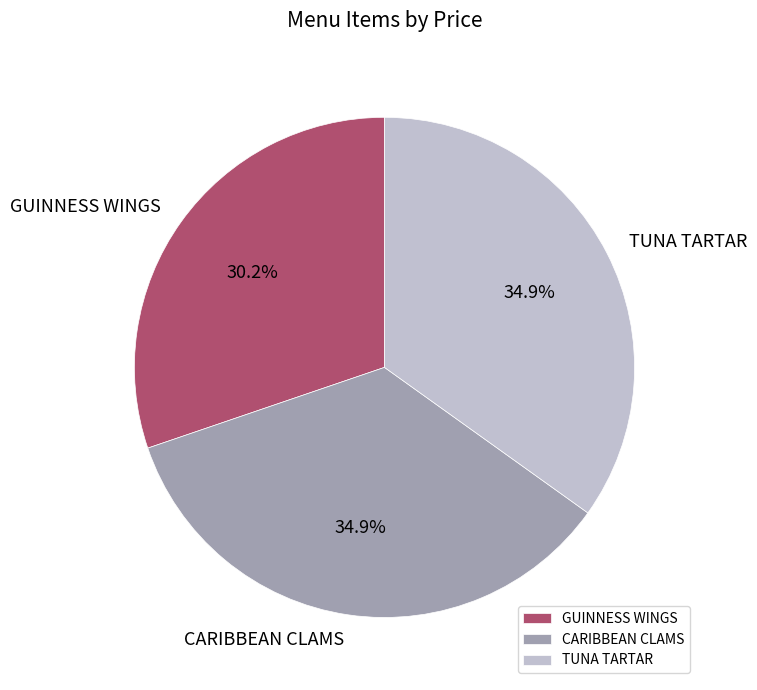

What percentage is the CARIBBEAN CLAMS slice, to the nearest percent?

35%